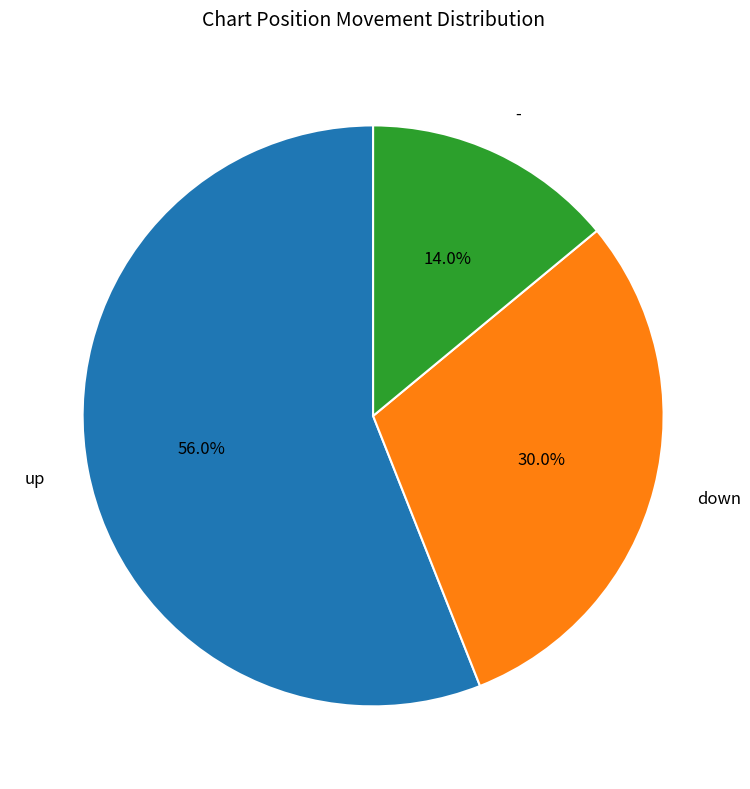

How many segments does this pie chart have?

3